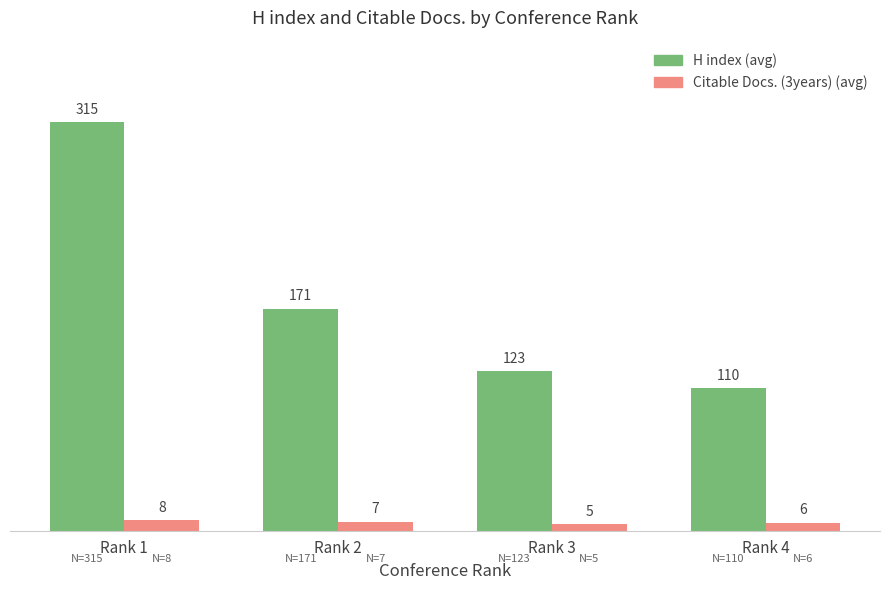

Reading left to right, what are all the values shown in this chart?

H index (avg): 315	171	123	110
Citable Docs. (3years) (avg): 8	7	5	6